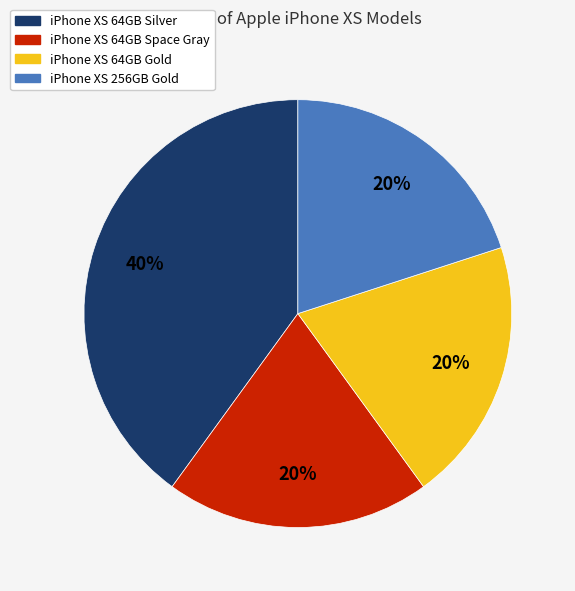

Combined, do iPhone XS 64GB Gold and iPhone XS 64GB Silver account for over 50%?

Yes